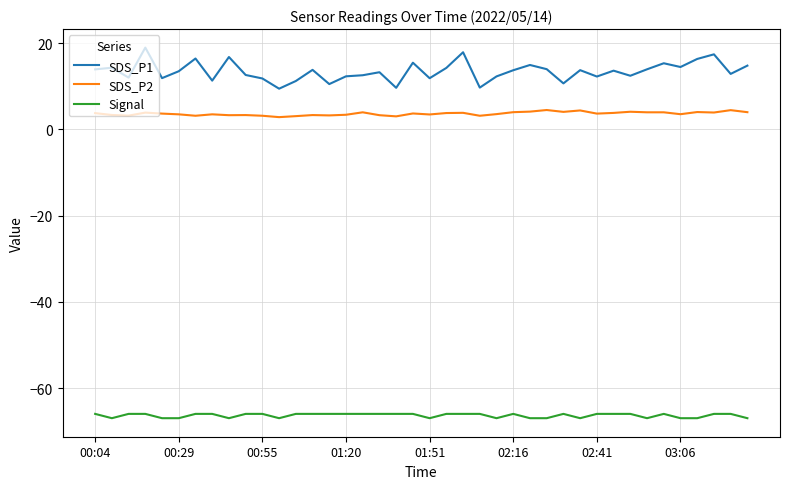

What is the highest value of the Signal series?

-66.0